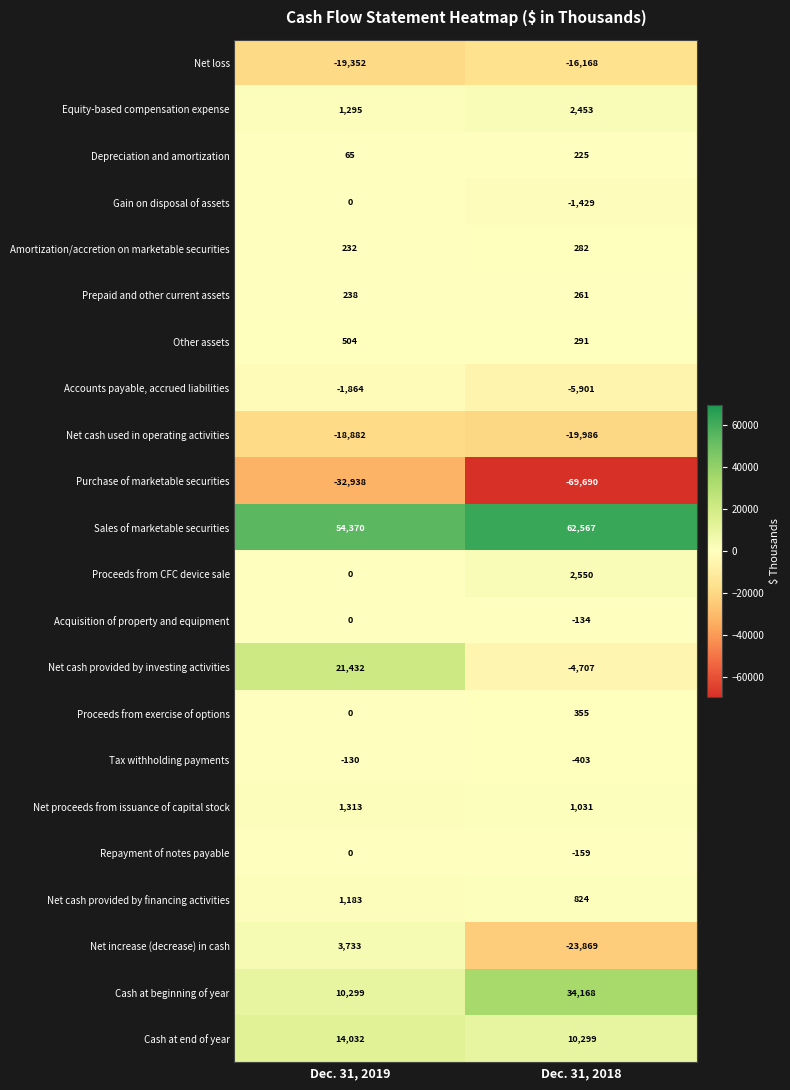

Count the number of data series in this chart.

22